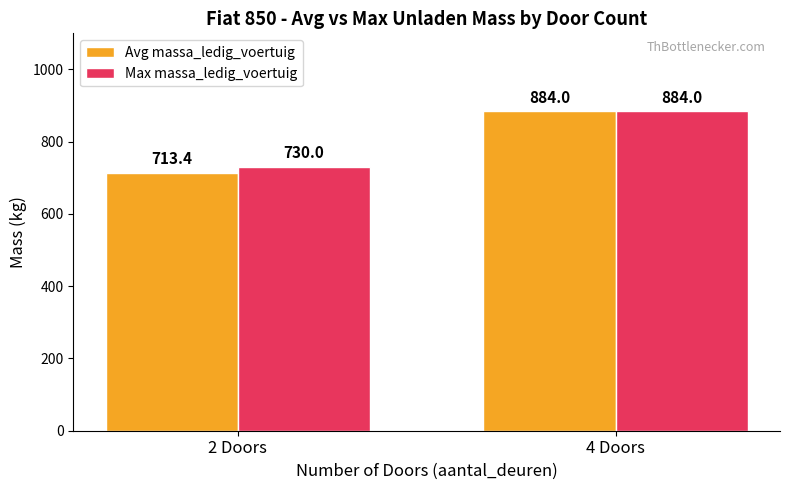

What is the difference between the maximum and minimum values in the Avg massa_ledig_voertuig series?

170.6